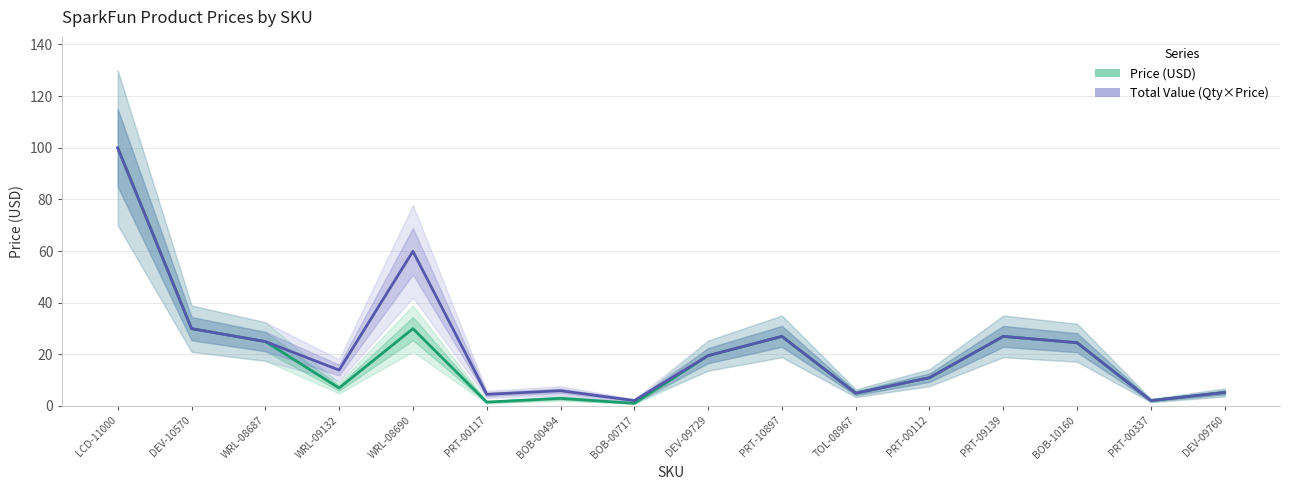

Which series has the largest total across all categories?

Total Value (Qty×Price)